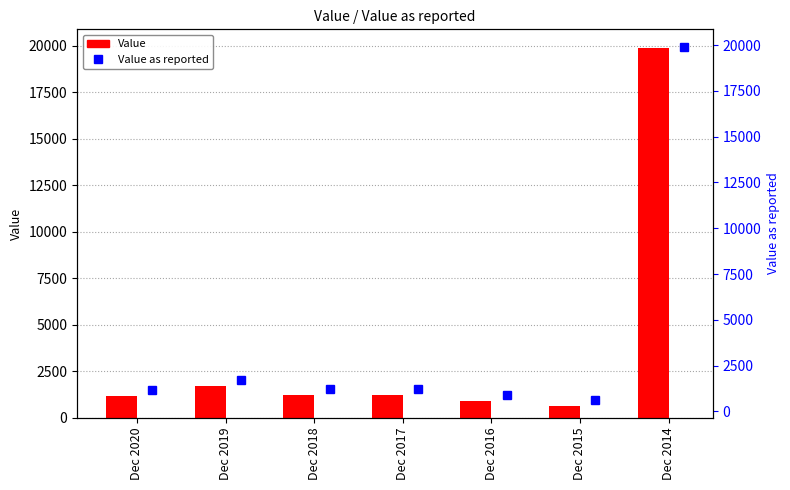

At how many categories does at least one series exceed 1577?

2